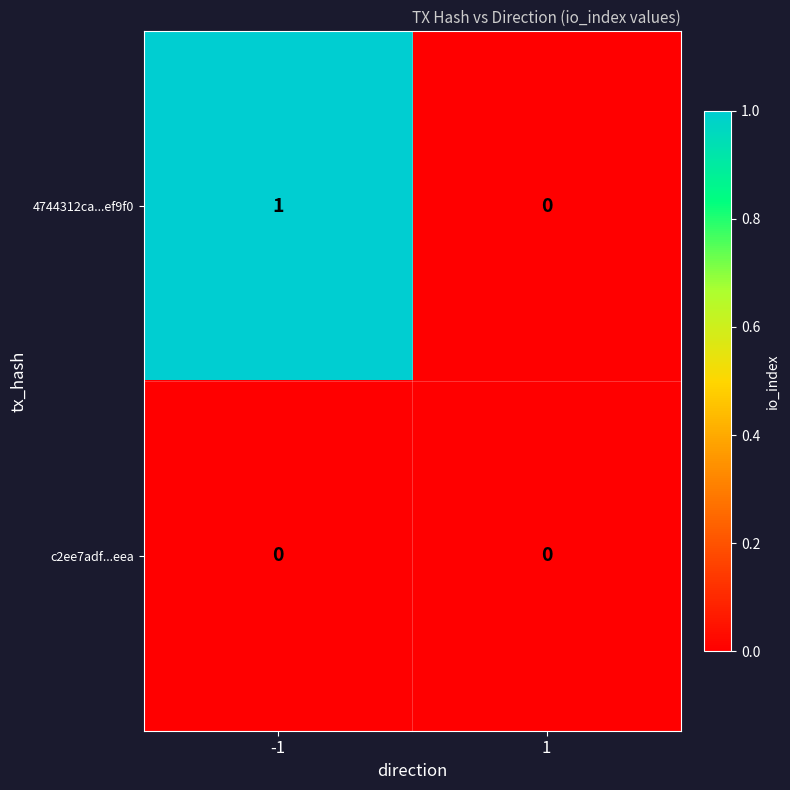

What is the difference between the highest and lowest values at -1?

1